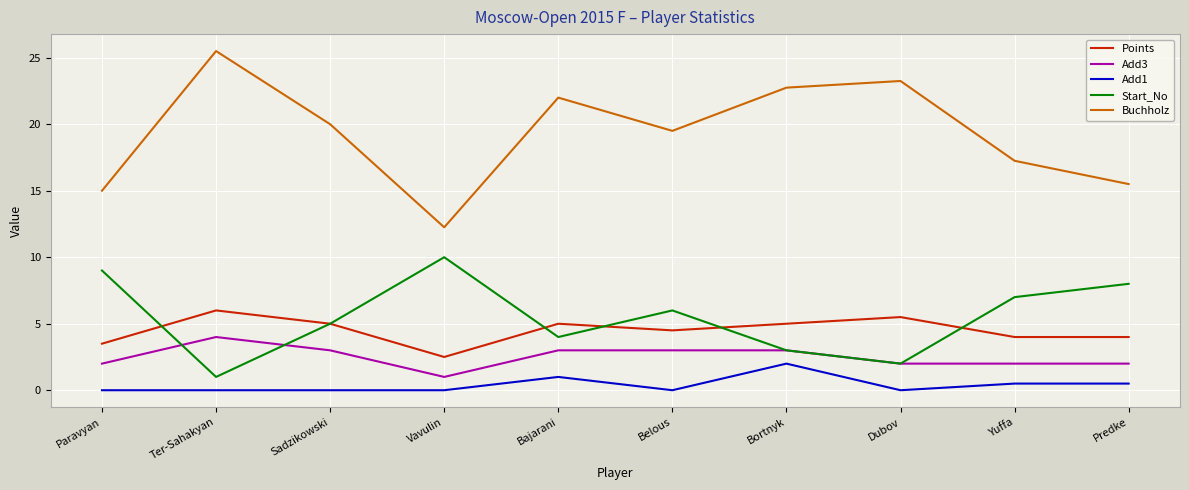

Rank the series by their maximum value, from highest to lowest.

Buchholz, Start_No, Points, Add3, Add1